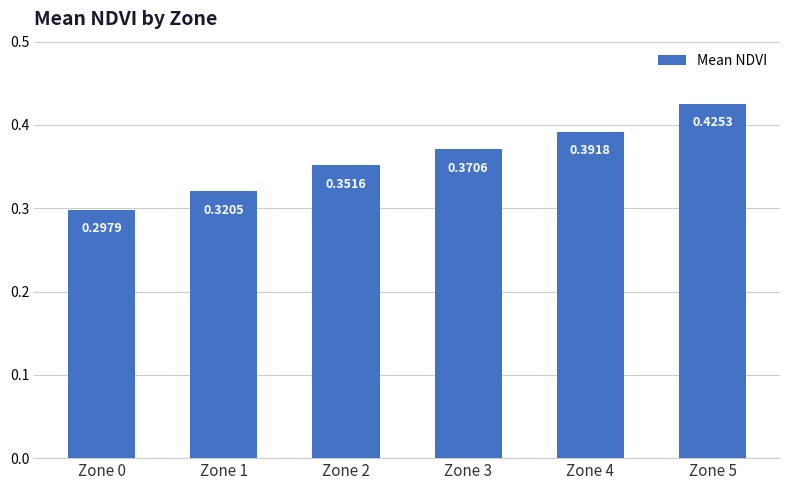

What is the sum of all values?

2.2